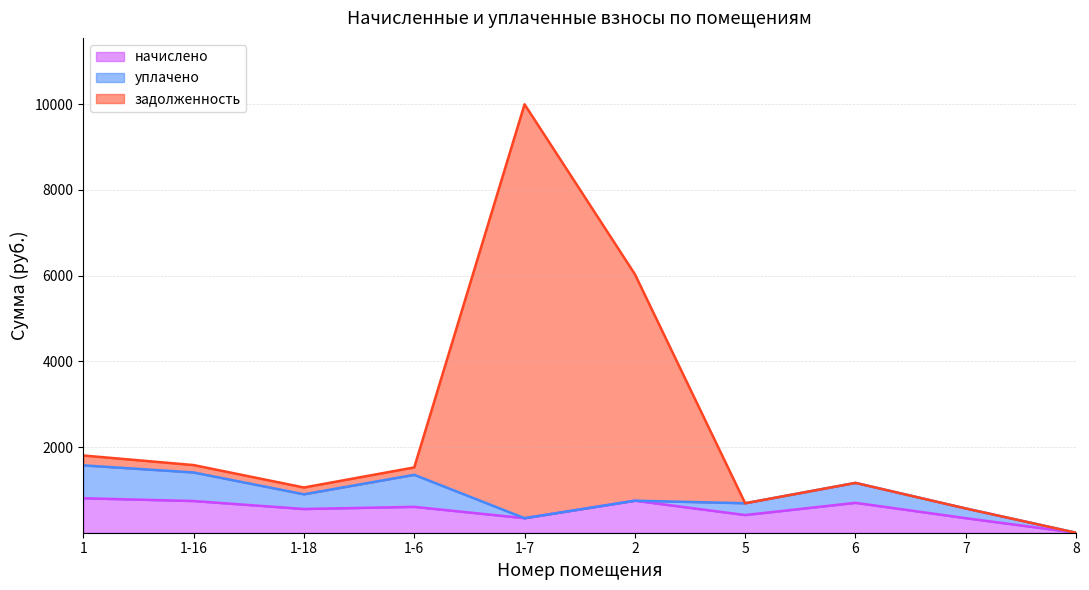

Which category has the lowest value in the задолженность series?

8